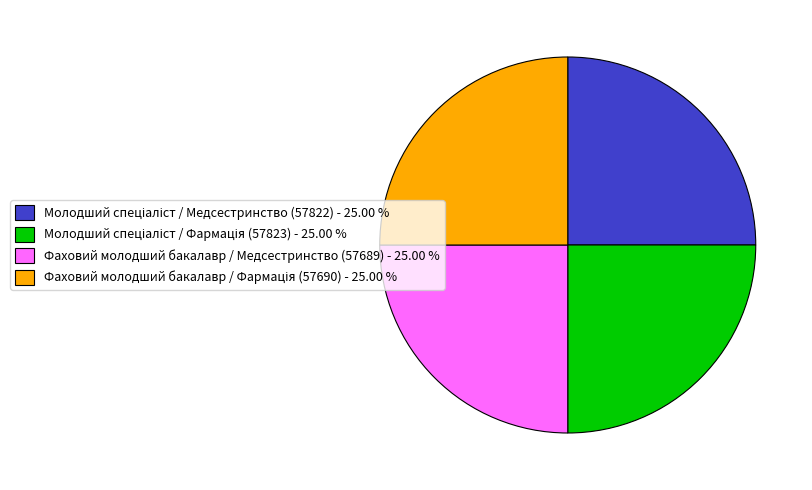

Is there any slice that represents more than half of the pie?

No